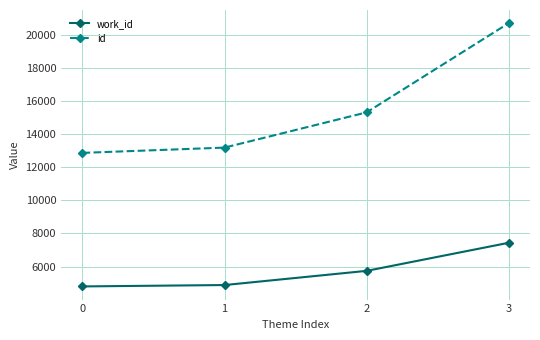

Rank the series at 2 from lowest to highest value.

work_id, id